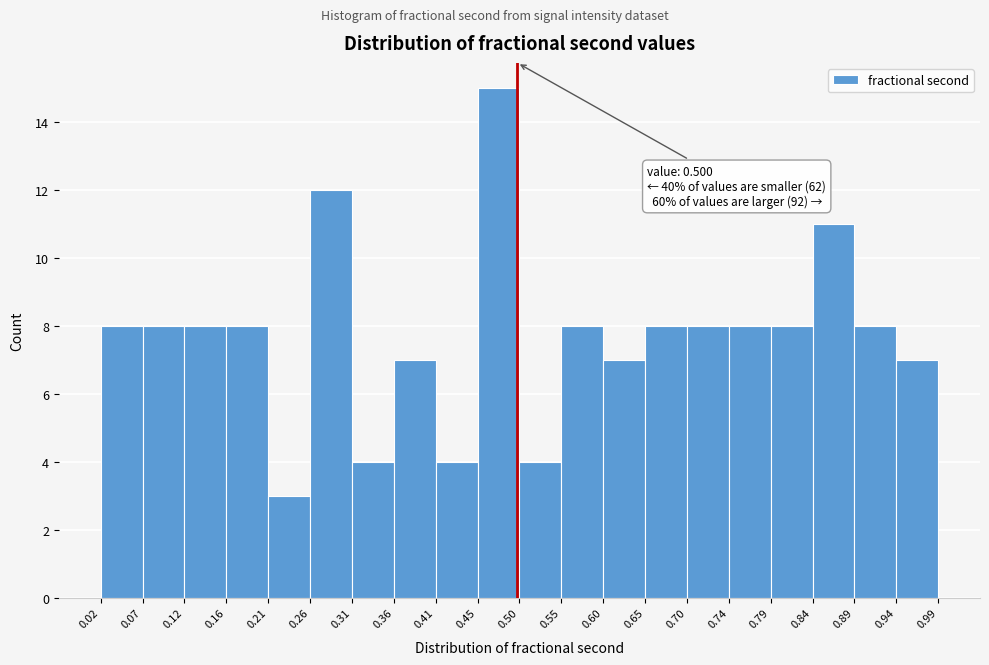

Which range on the x-axis has the tallest bar?

0.45 to 0.50